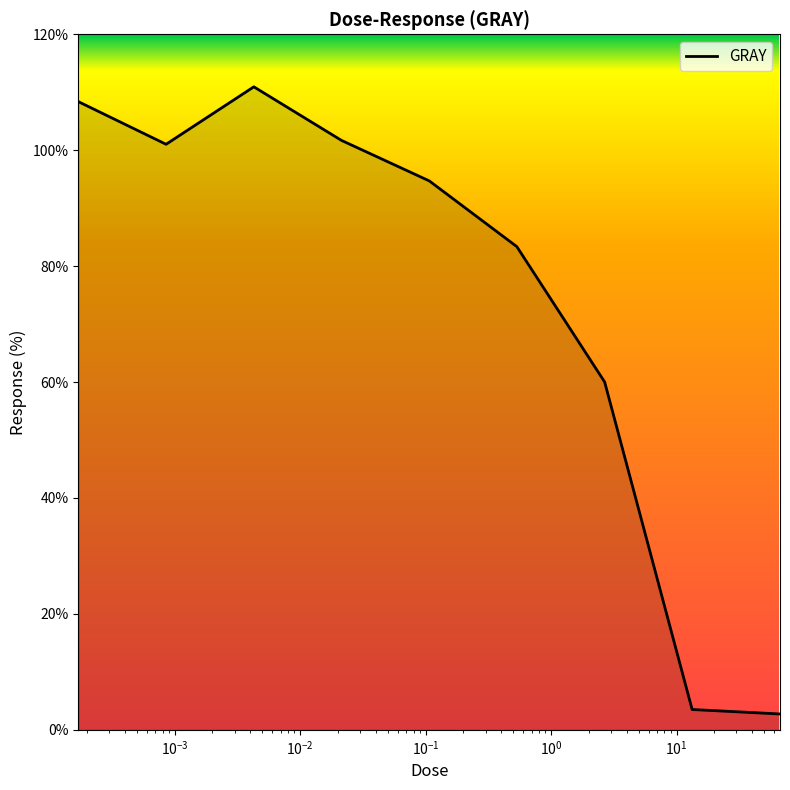

What is the smallest value displayed?

2.7